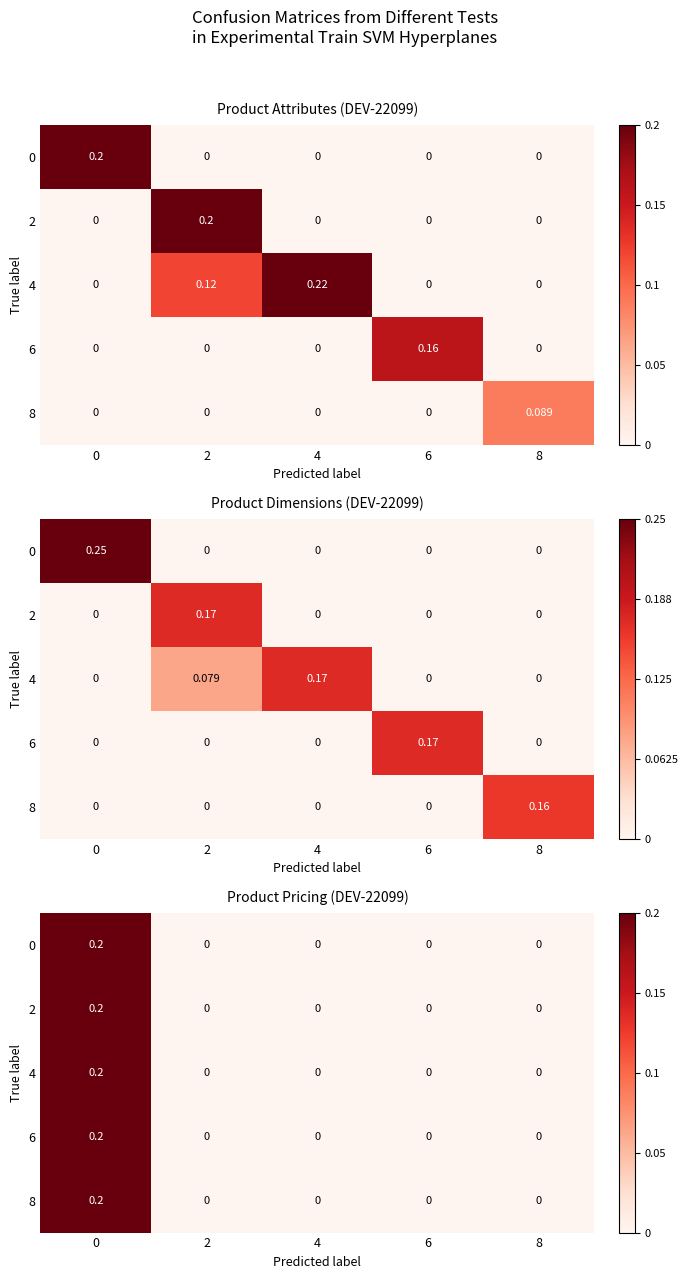

Is it true that 8 equals -0.1 at 2?

False